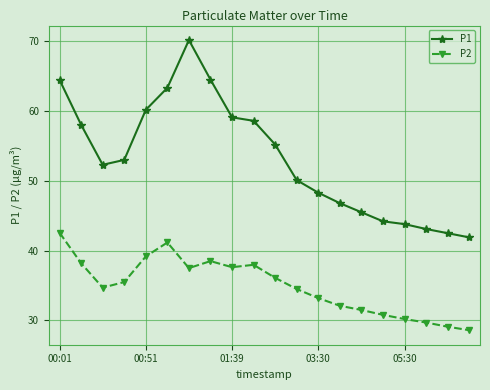

True or false: P1 and P2 intersect in this chart.

False